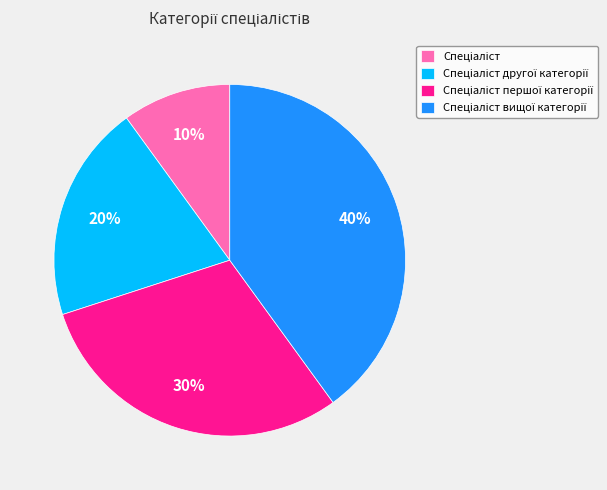

How many slices are in this pie chart?

4